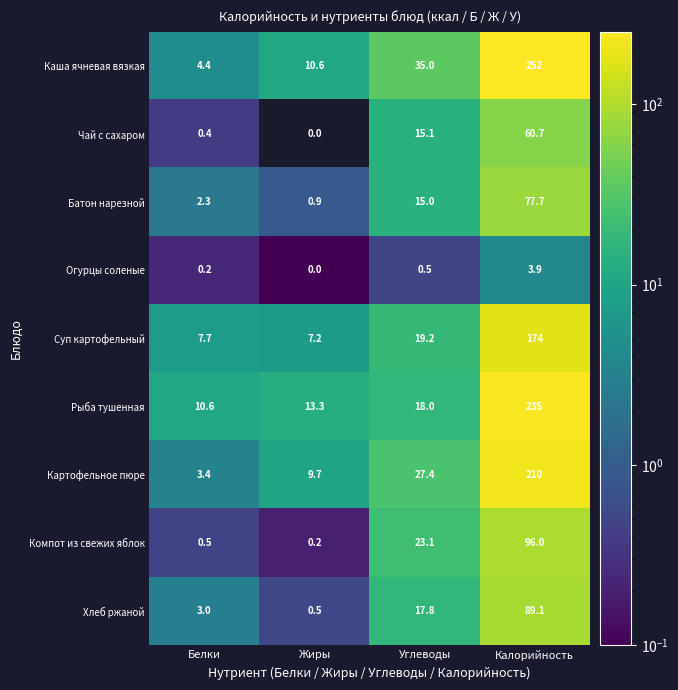

Which label corresponds to the smallest value in the chart?

Жиры